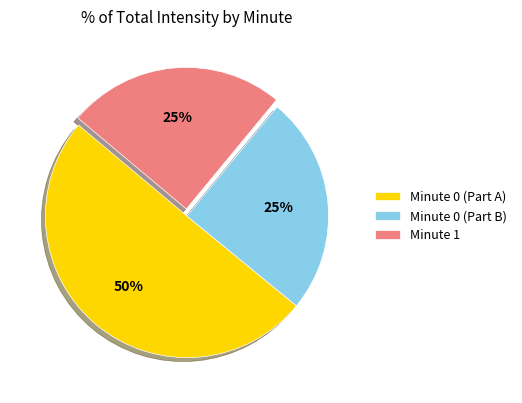

To the nearest percent, what is the average slice percentage?

33%